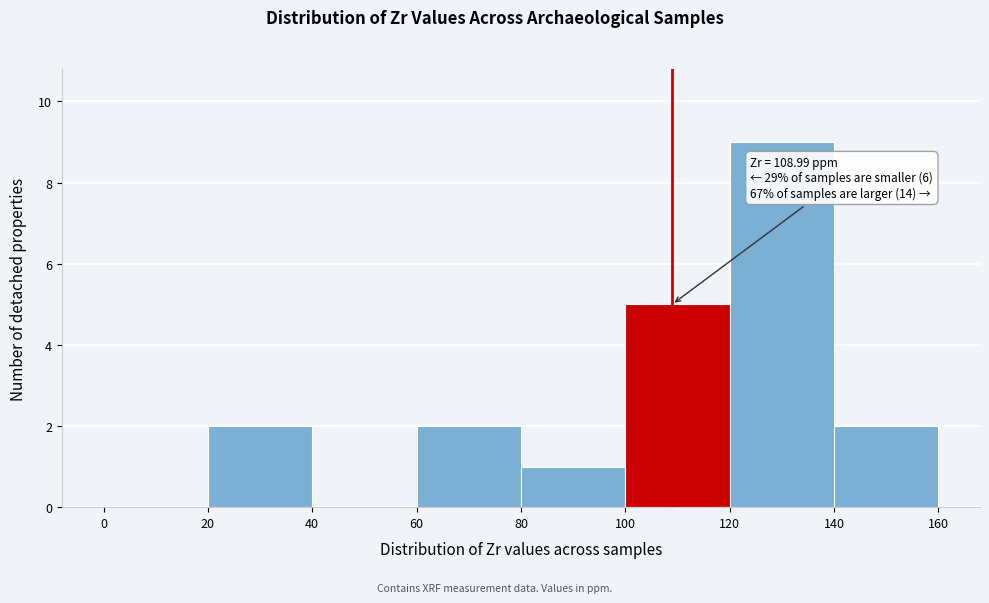

Over which range of the x-axis is the bar tallest?

120 to 140